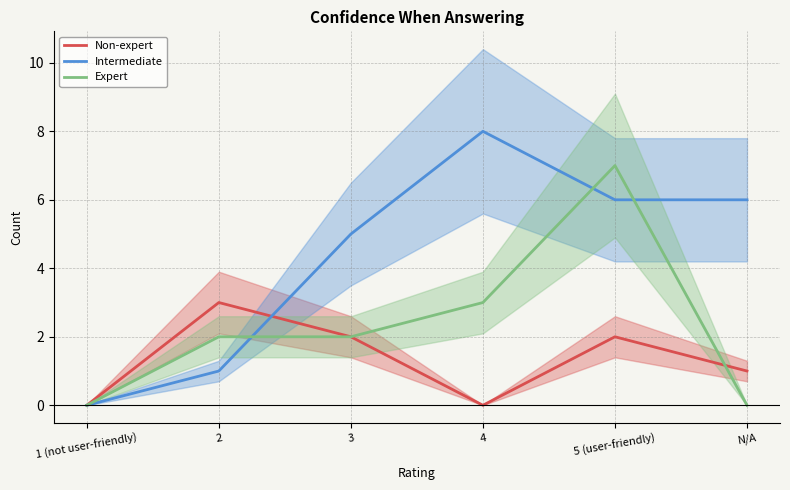

At which category does the chart reach its peak across all series?

4